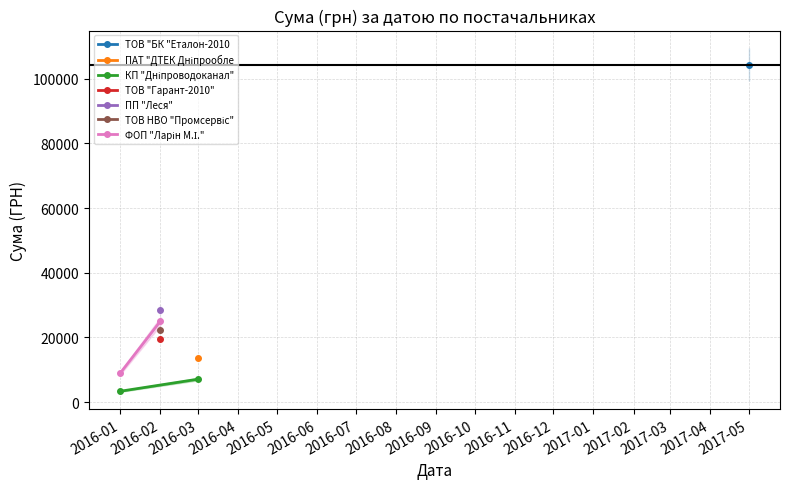

How many values in the КП "Дніпроводоканал" series exceed 7073?

1